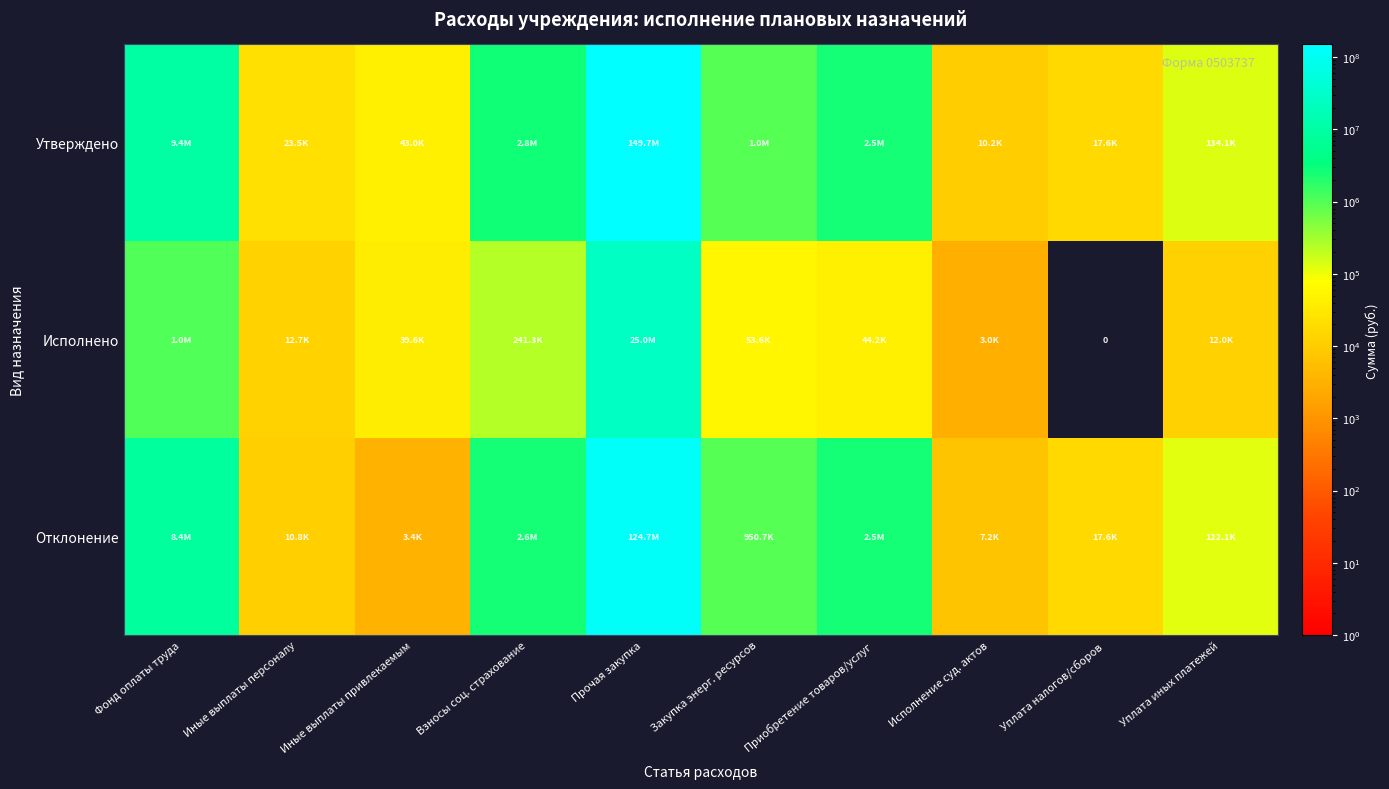

List the series in order of their peak value, highest first.

Утверждено, Отклонение, Исполнено